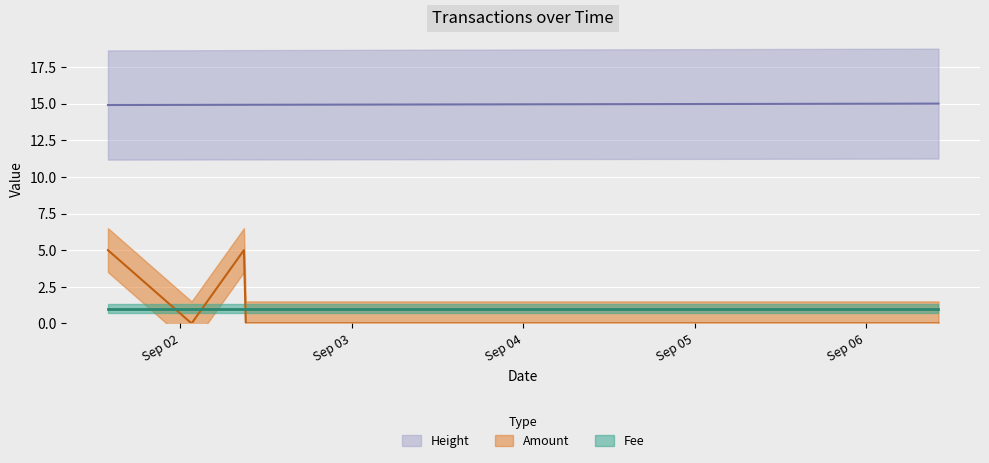

Which series changed the most between 2016-09-02 01:34 and 2016-09-02 08:54?

Amount